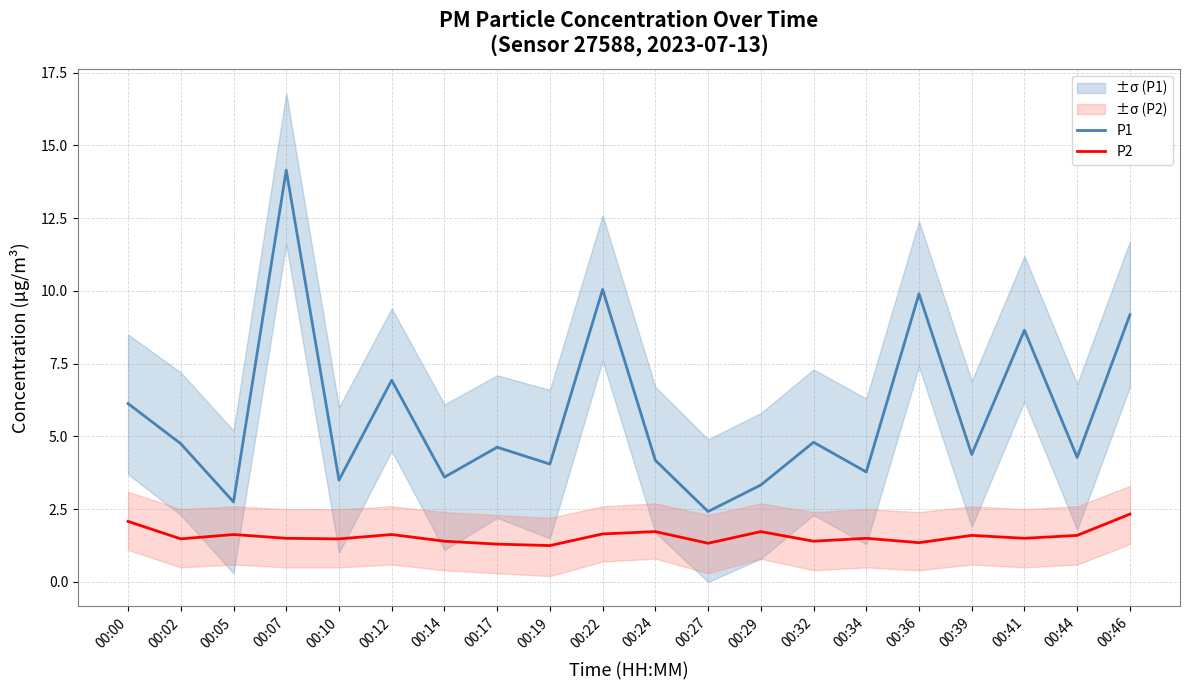

True or false: P2 and P1 cross at least once.

False